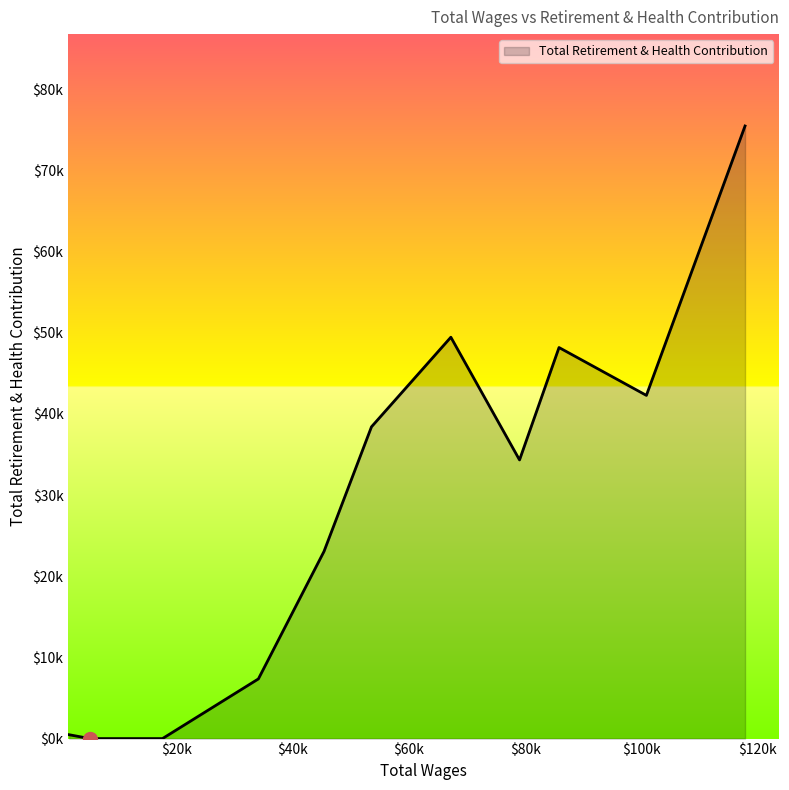

Does the chart display data point markers on the line(s)?

No